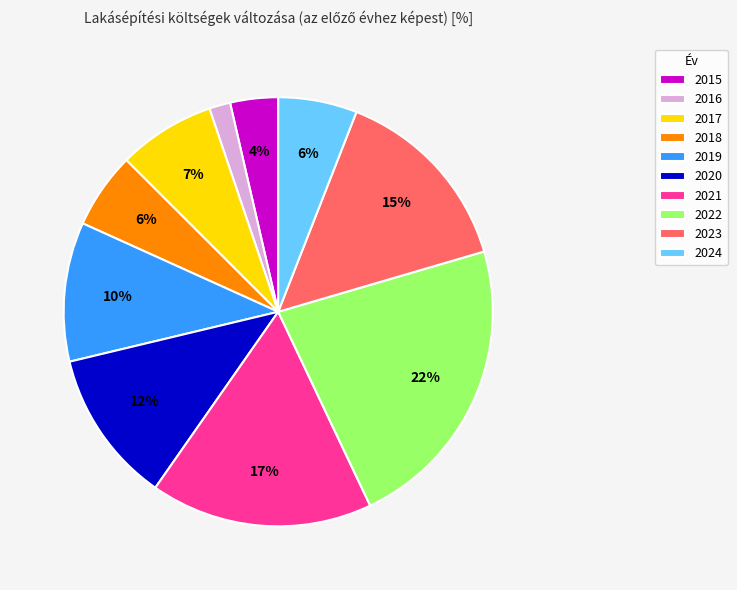

Which slice is the largest?

2022